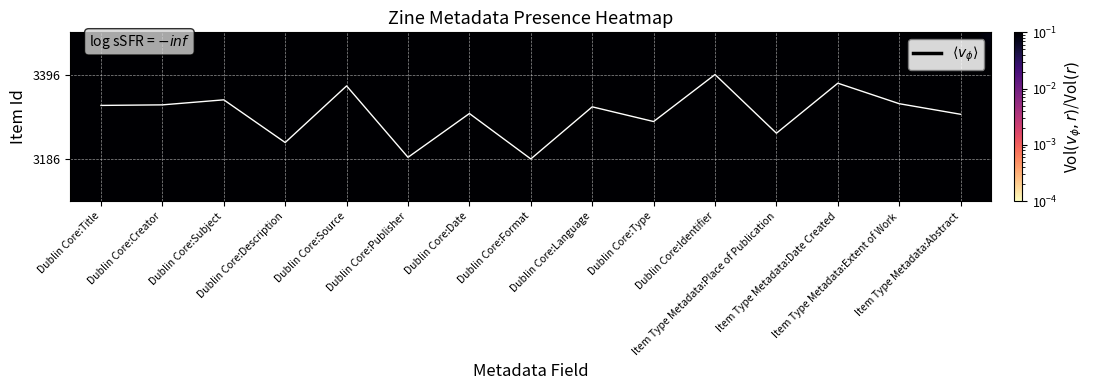

The value of 3186 at Dublin Core:Source is 0.4. True or false?

False